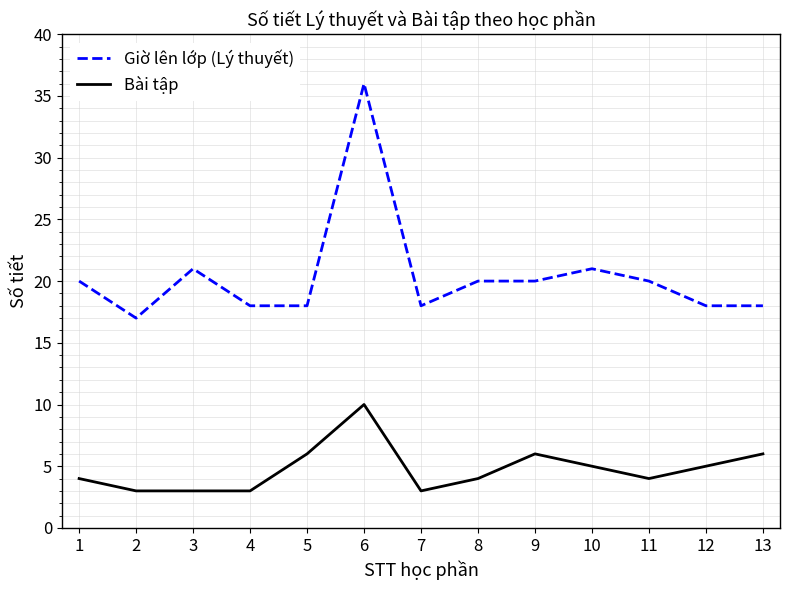

Which series has the largest total across all categories?

Giờ lên lớp (Lý thuyết)